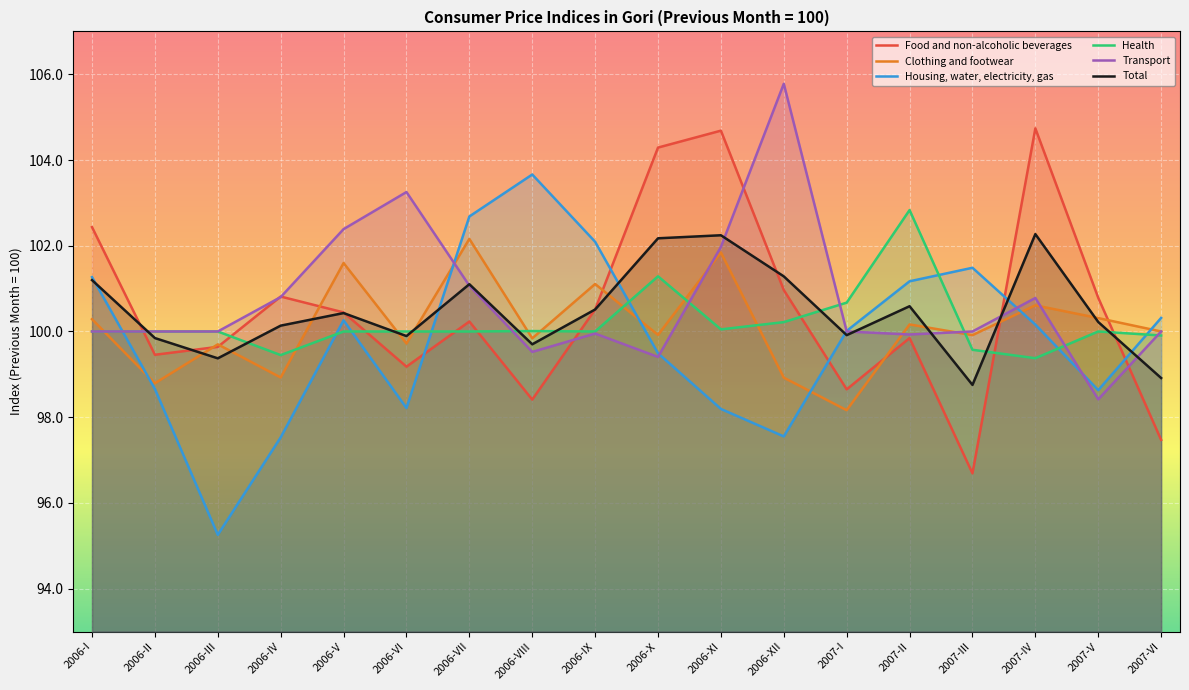

How many lines are shown in the chart?

6